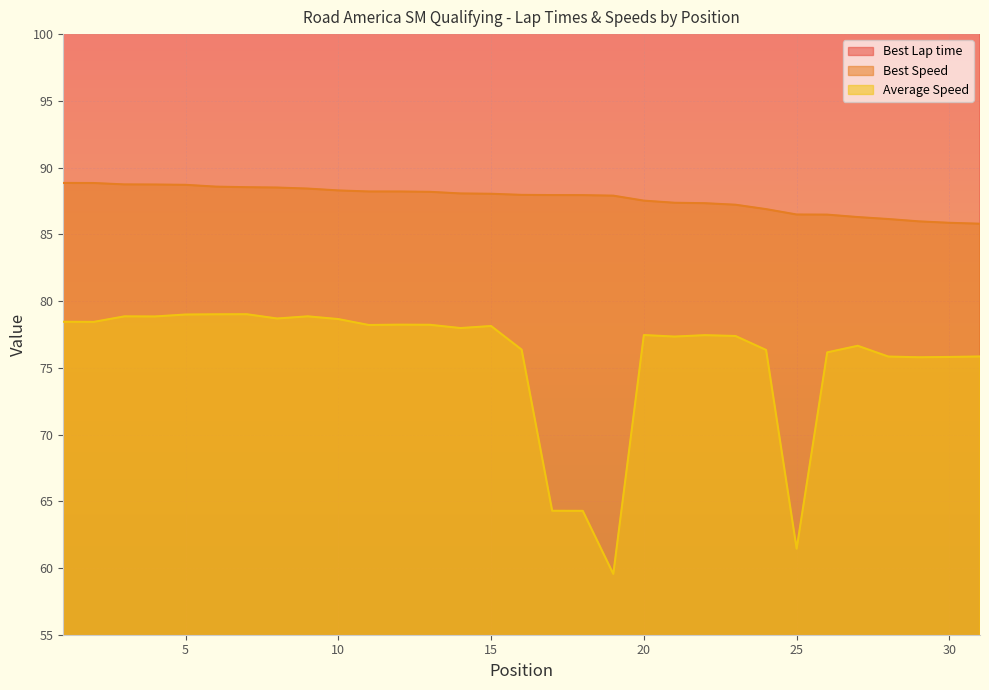

Between 12 and 5, which is larger?

12